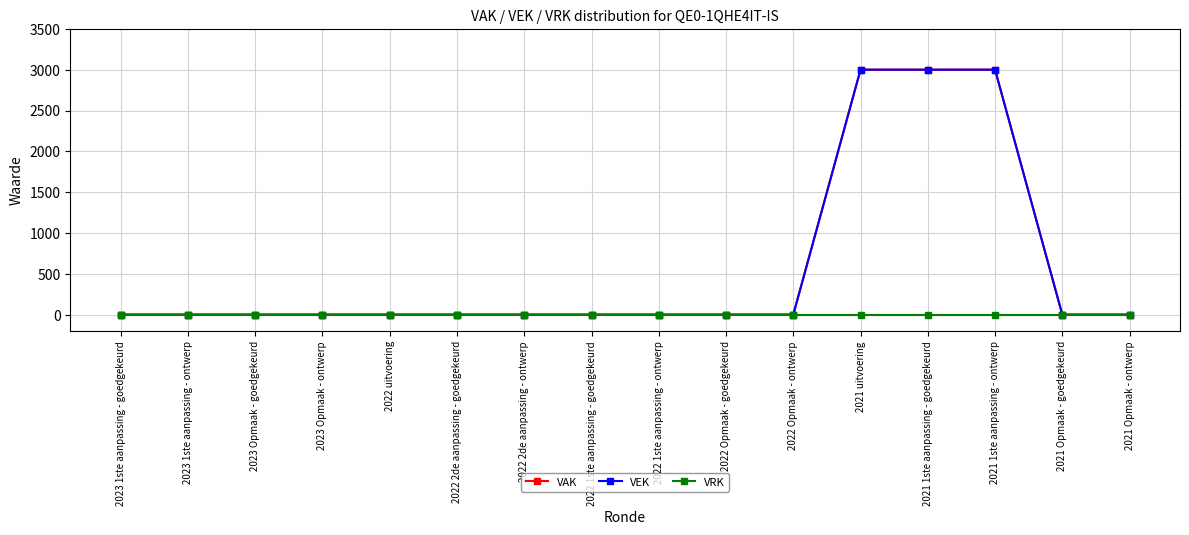

Reading left to right, list all the values displayed in this chart.

VAK: 2023 1ste aanpassing - goedgekeurd=0	2023 1ste aanpassing - ontwerp=0	2023 Opmaak - goedgekeurd=0	2023 Opmaak - ontwerp=0	2022 uitvoering=0	2022 2de aanpassing - goedgekeurd=0	2022 2de aanpassing - ontwerp=0	2022 1ste aanpassing - goedgekeurd=0	2022 1ste aanpassing - ontwerp=0	2022 Opmaak - goedgekeurd=0	2022 Opmaak - ontwerp=0	2021 uitvoering=3000	2021 1ste aanpassing - goedgekeurd=3000	2021 1ste aanpassing - ontwerp=3000	2021 Opmaak - goedgekeurd=0	2021 Opmaak - ontwerp=0
VEK: 2023 1ste aanpassing - goedgekeurd=0	2023 1ste aanpassing - ontwerp=0	2023 Opmaak - goedgekeurd=0	2023 Opmaak - ontwerp=0	2022 uitvoering=0	2022 2de aanpassing - goedgekeurd=0	2022 2de aanpassing - ontwerp=0	2022 1ste aanpassing - goedgekeurd=0	2022 1ste aanpassing - ontwerp=0	2022 Opmaak - goedgekeurd=0	2022 Opmaak - ontwerp=0	2021 uitvoering=3000	2021 1ste aanpassing - goedgekeurd=3000	2021 1ste aanpassing - ontwerp=3000	2021 Opmaak - goedgekeurd=0	2021 Opmaak - ontwerp=0
VRK: 2023 1ste aanpassing - goedgekeurd=0	2023 1ste aanpassing - ontwerp=0	2023 Opmaak - goedgekeurd=0	2023 Opmaak - ontwerp=0	2022 uitvoering=0	2022 2de aanpassing - goedgekeurd=0	2022 2de aanpassing - ontwerp=0	2022 1ste aanpassing - goedgekeurd=0	2022 1ste aanpassing - ontwerp=0	2022 Opmaak - goedgekeurd=0	2022 Opmaak - ontwerp=0	2021 uitvoering=0	2021 1ste aanpassing - goedgekeurd=0	2021 1ste aanpassing - ontwerp=0	2021 Opmaak - goedgekeurd=0	2021 Opmaak - ontwerp=0